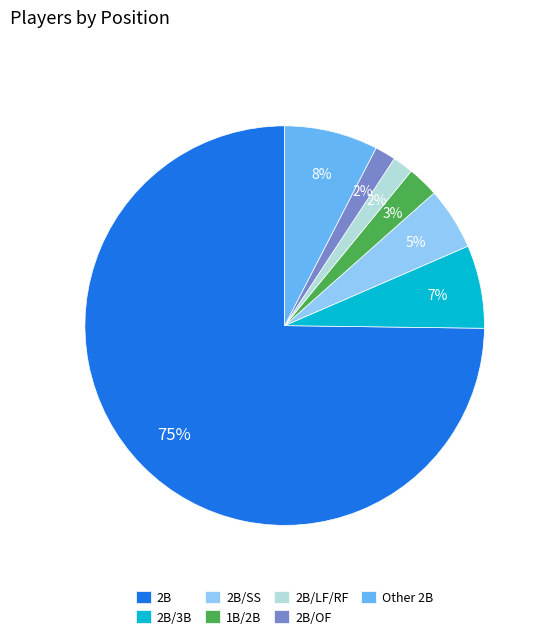

Approximately how many times larger is the value at 2B/LF/RF compared to 1B/2B?

0.7